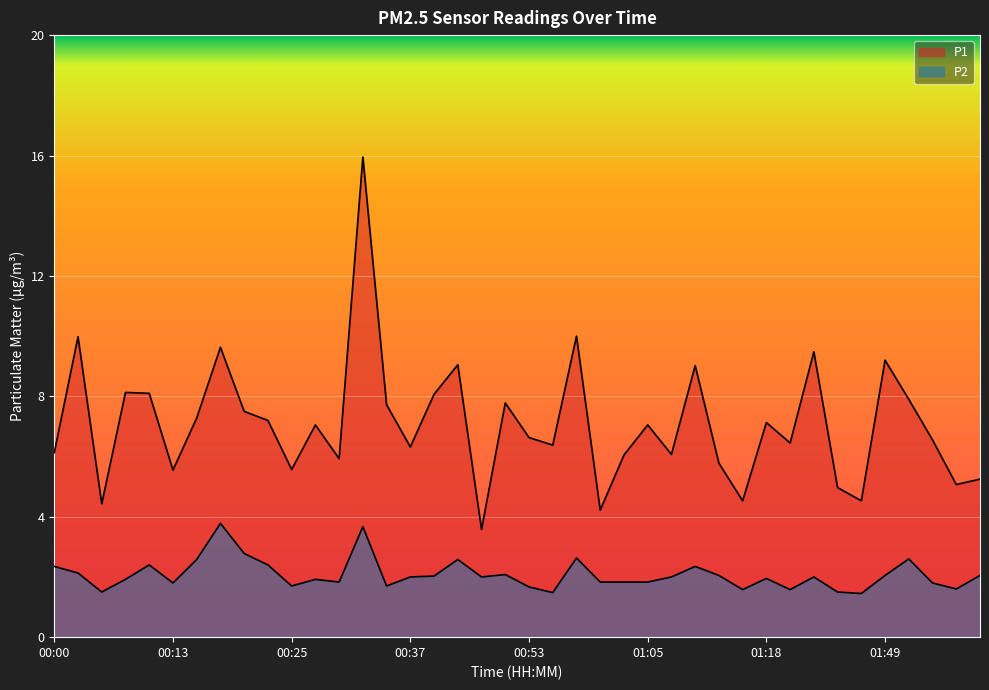

How many interior local valleys does the P2 series have?

11